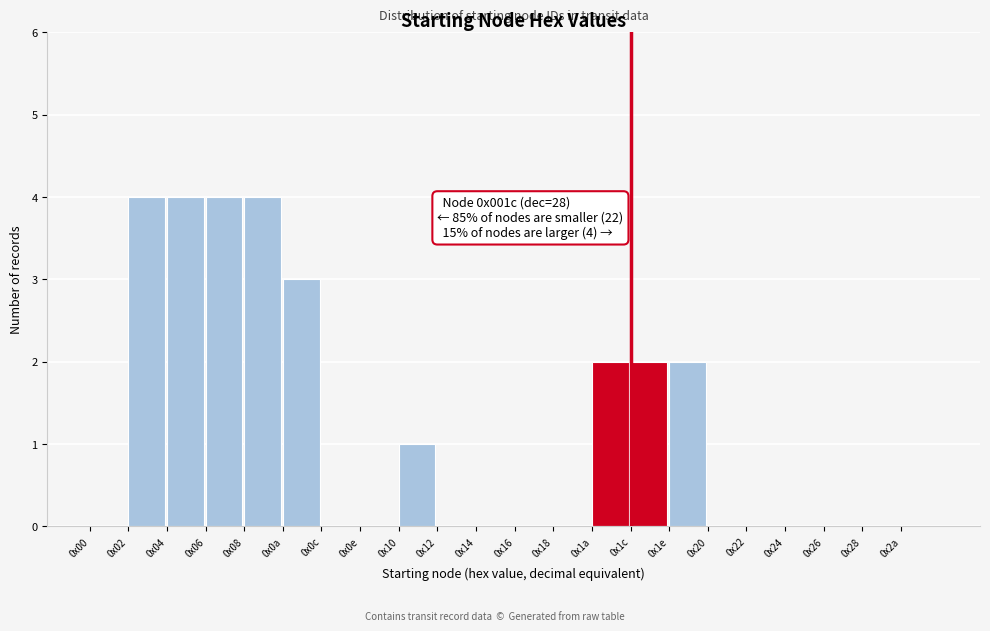

Reading left to right, transcribe all the data shown in this chart.

0x00=0	0x02=4	0x04=4	0x06=4	0x08=4	0x0a=3	0x0c=0	0x0e=0	0x10=1	0x12=0	0x14=0	0x16=0	0x18=0	0x1a=2	0x1c=2	0x1e=2	0x20=0	0x22=0	0x24=0	0x26=0	0x28=0	0x2a=0